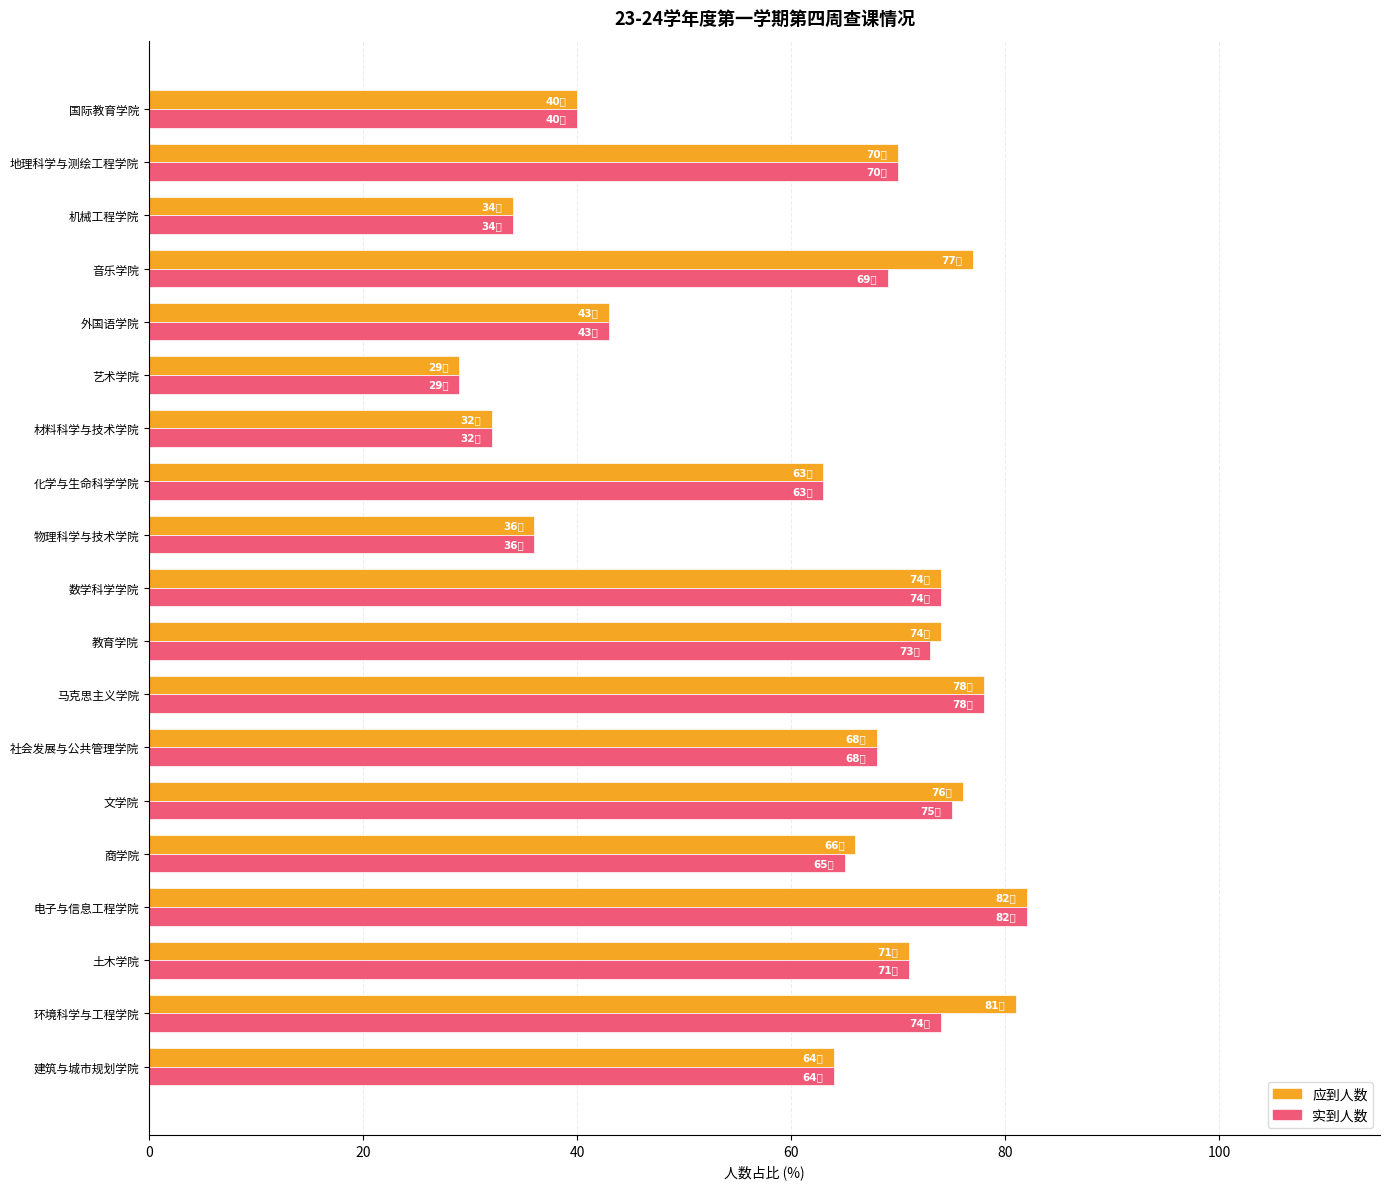

What is the maximum value shown in the chart?

82.0